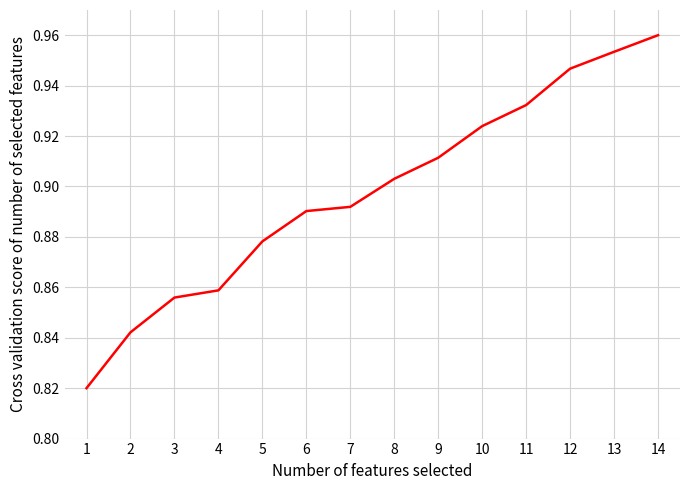

Is it true that the value at 9 is 0.3?

False